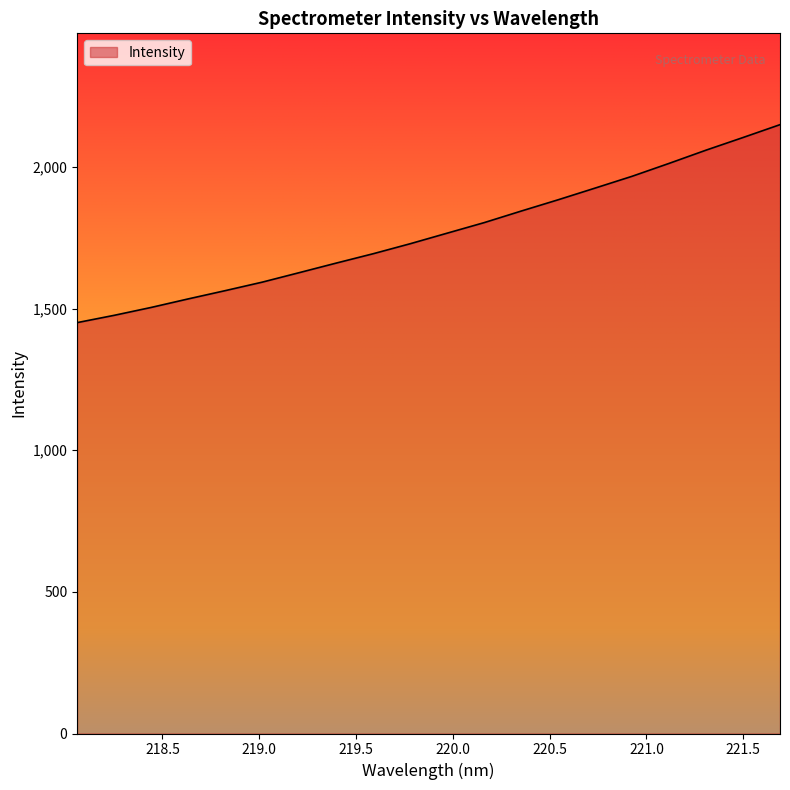

What is the difference between the maximum and minimum values?

698.9